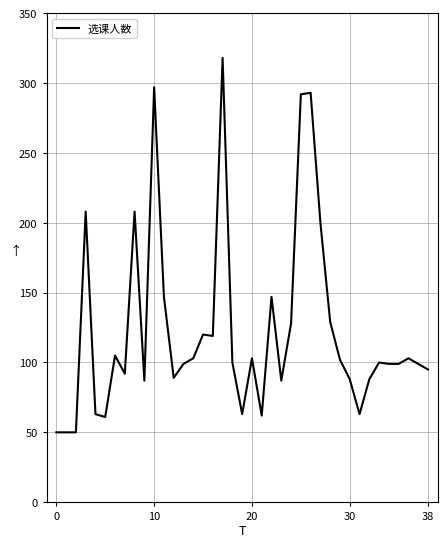

What is the difference between the maximum and minimum values?

268